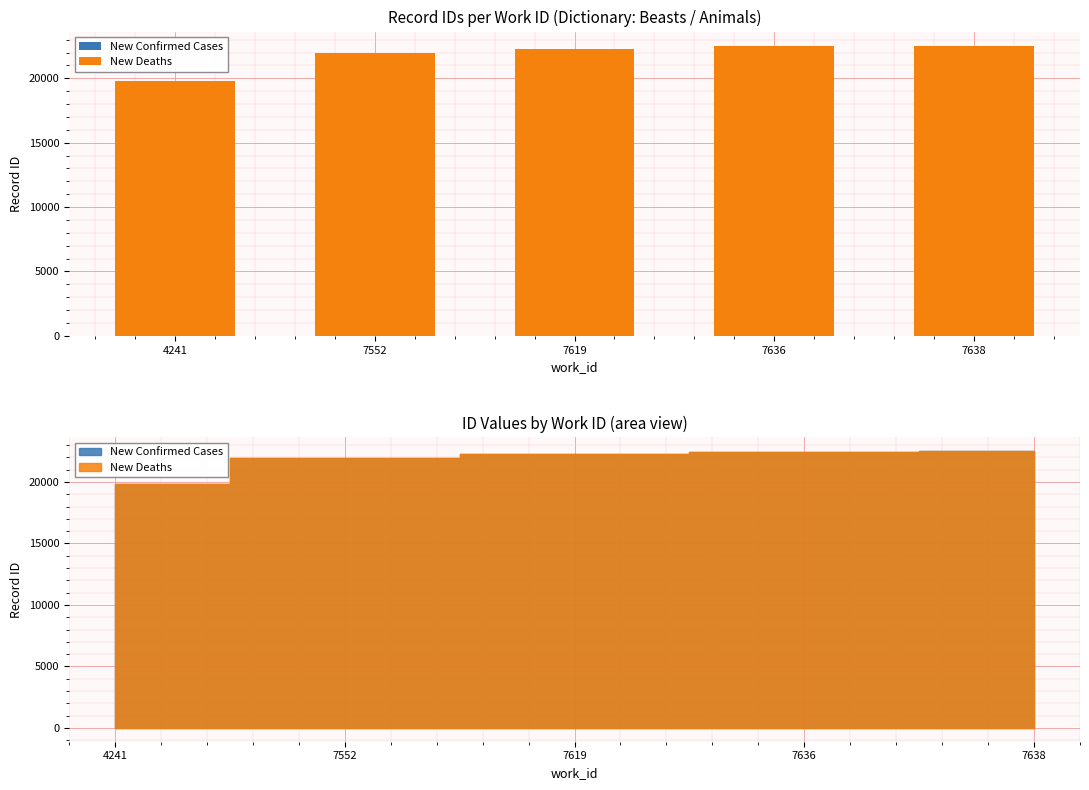

Rank the series by their average value, from highest to lowest.

New Confirmed Cases, New Deaths